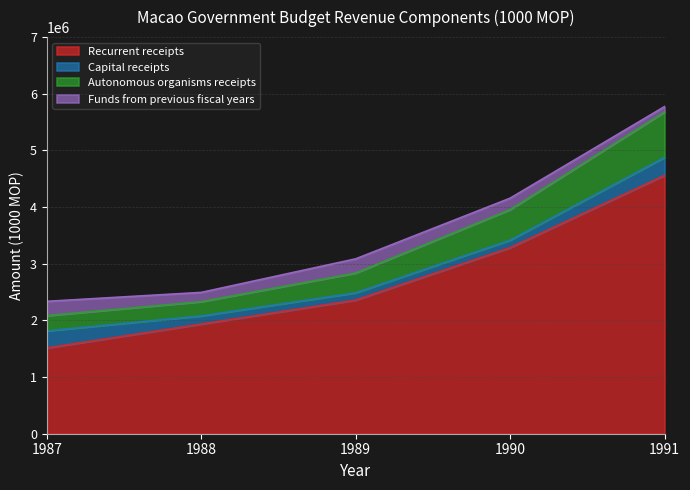

True or false: Autonomous organisms receipts and Recurrent receipts intersect in this chart.

False